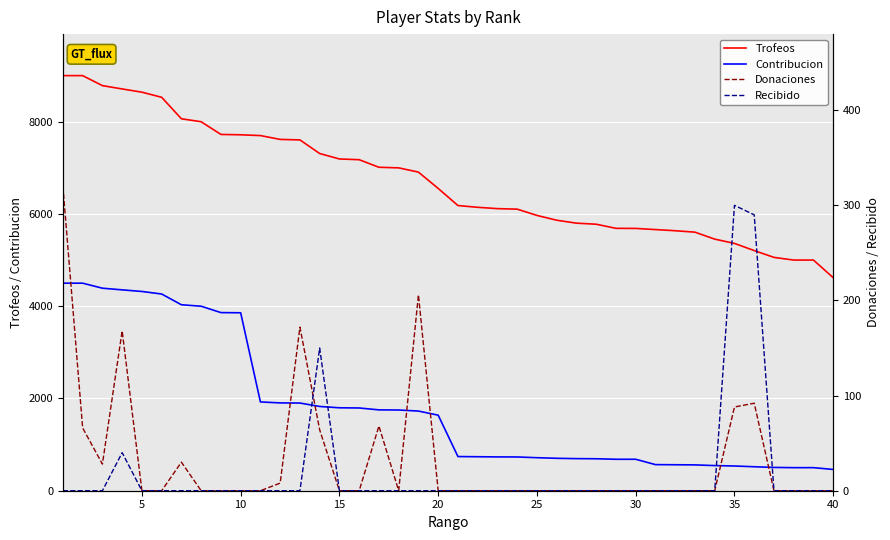

What is the maximum value for Contribucion?

4500